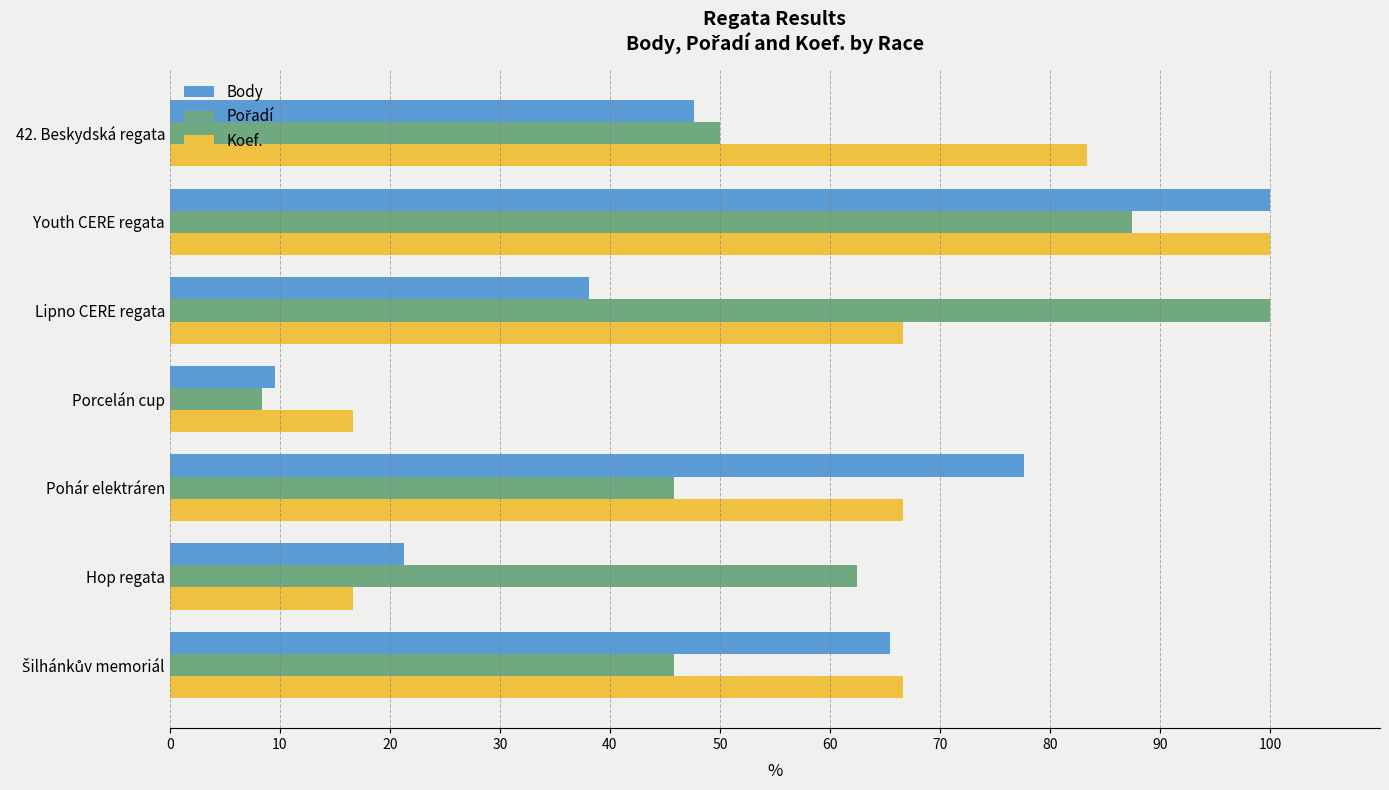

Is the value of Koef. at Hop regata greater than the value of Body at Lipno CERE regata?

No